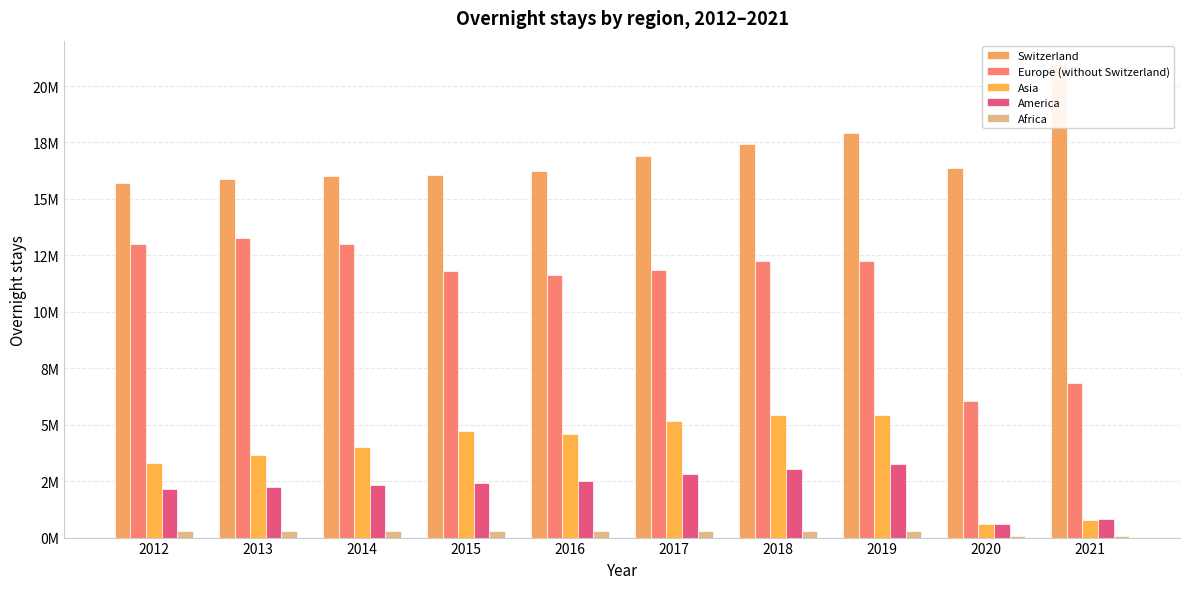

How many bars are there in total?

50